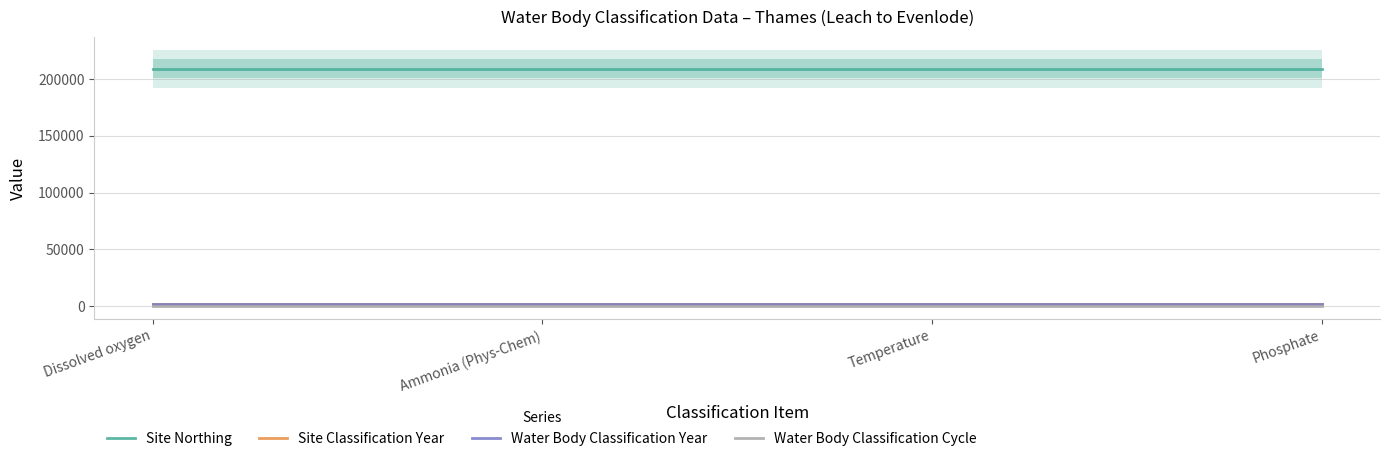

Is it true that Water Body Classification Cycle equals 1 at Temperature?

True